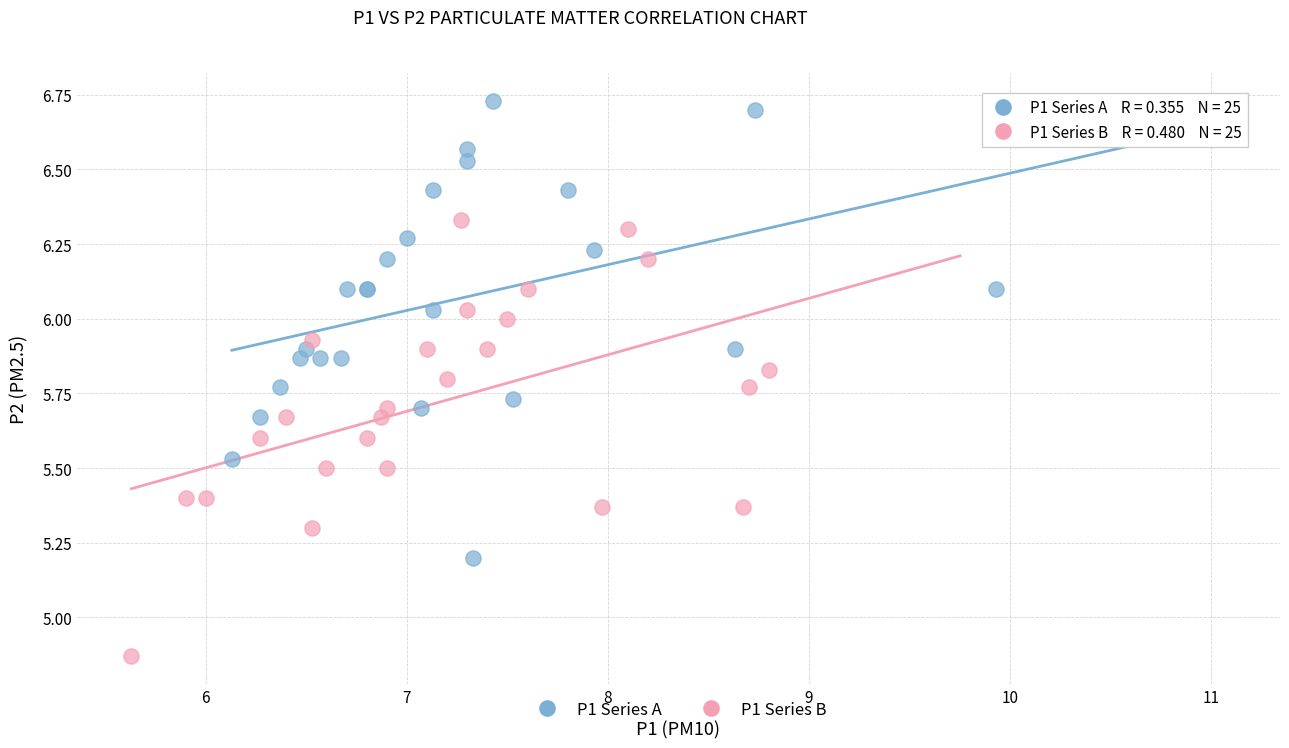

Which series has the widest spread of Y values?

P1 Series A